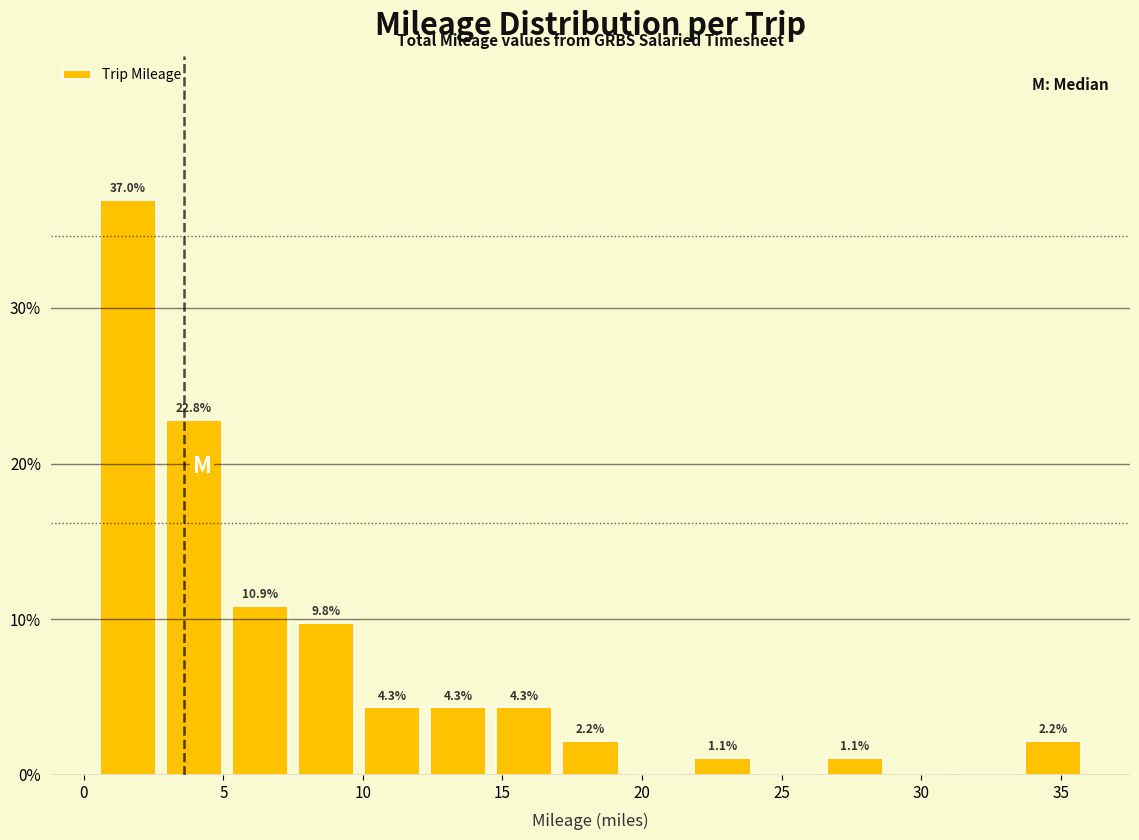

Over which range of the x-axis is the bar tallest?

0.5 to 3.0